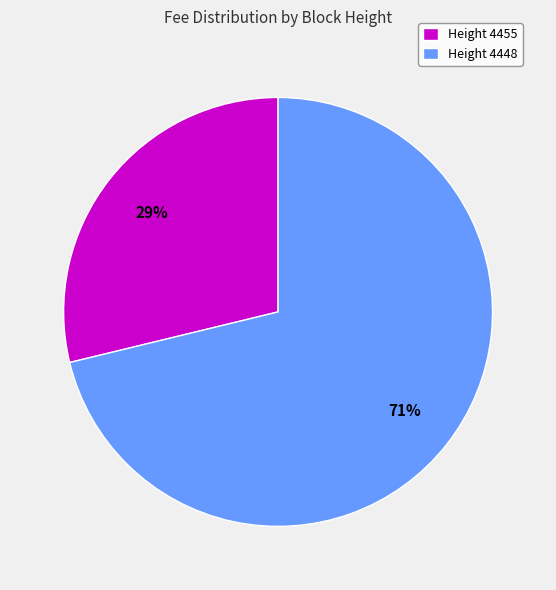

What is the majority slice?

Height 4448